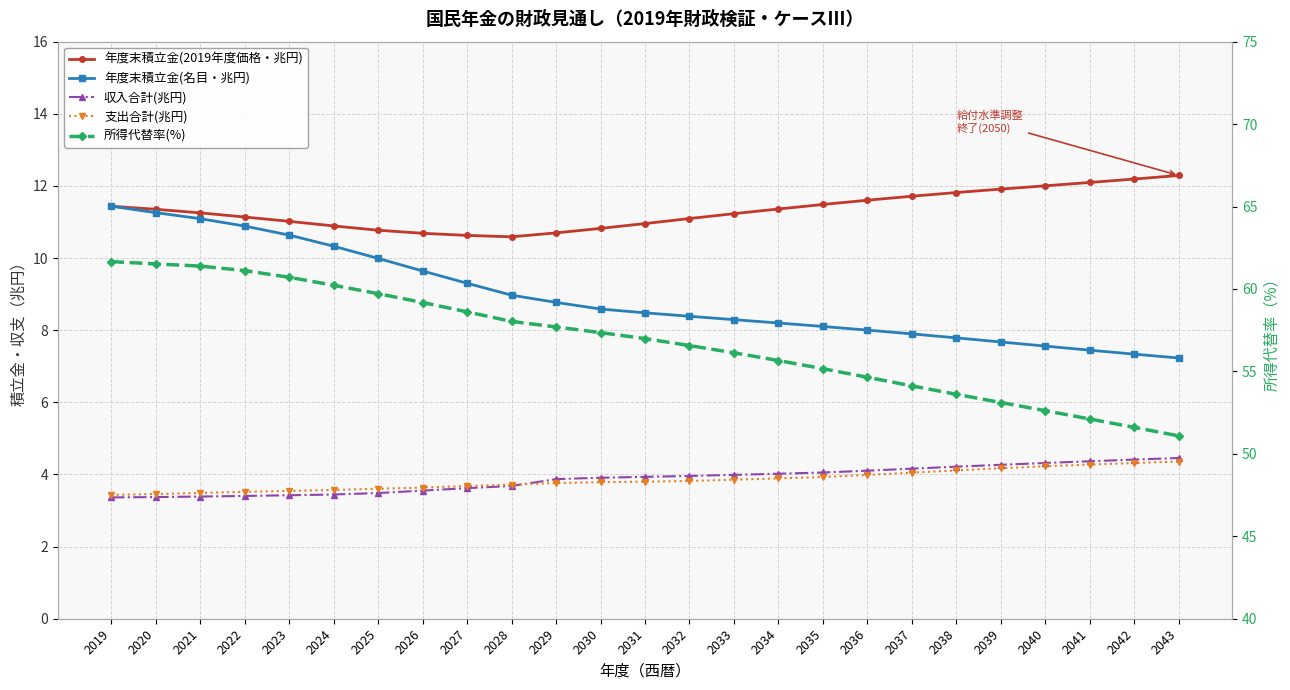

Where is 所得代替率(%) nearest to the value 56?

2033